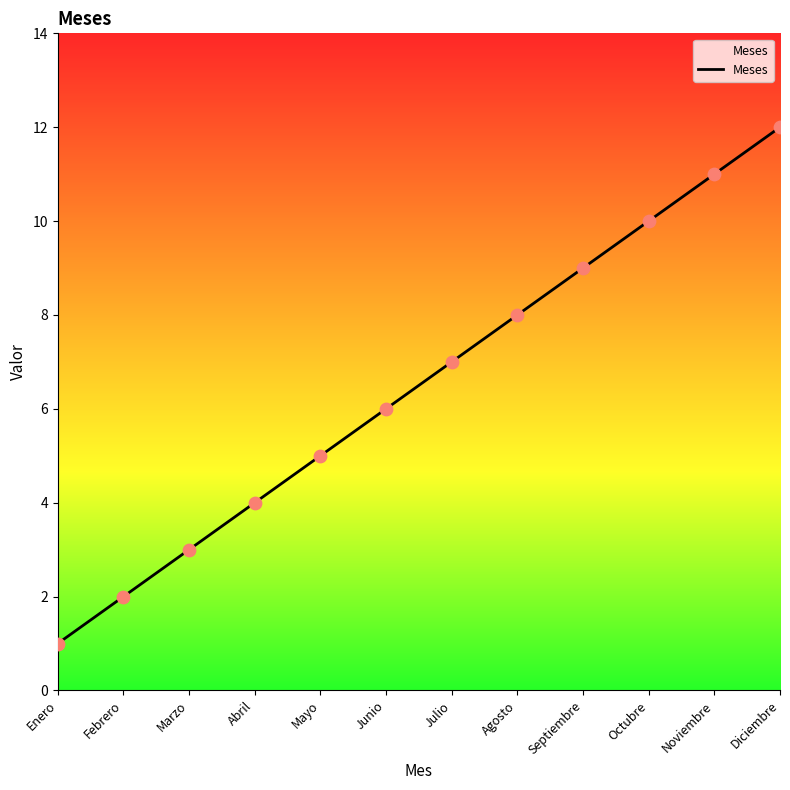

What is the change in value from Julio to Agosto?

+1